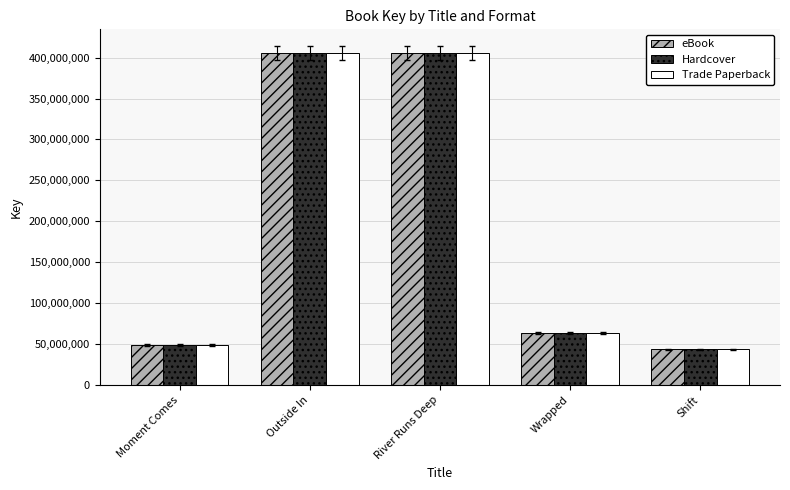

What is the greatest value displayed?

405685994